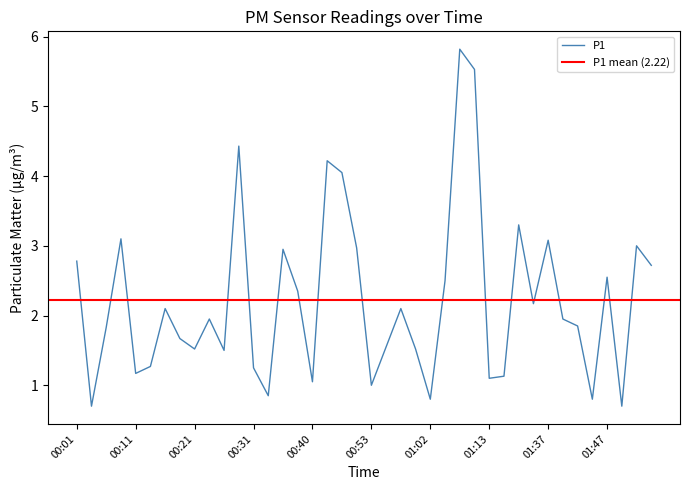

What is the difference between the second highest and minimum values?

4.8